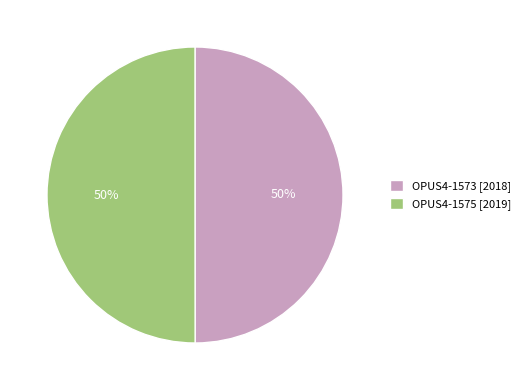

To the nearest percent, what percentage of the pie is OPUS4-1573 [2018]?

50%